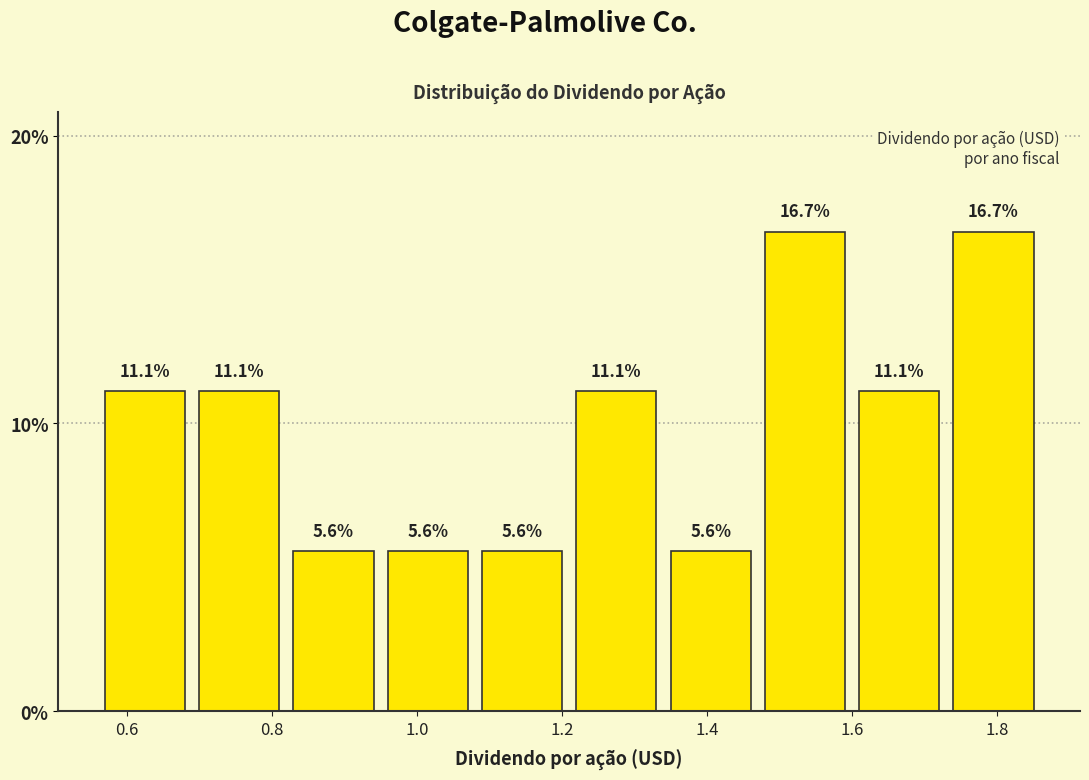

Reading left to right, list every bar in this chart as the range it spans on the x-axis followed by its height. The bar edges are not printed on the chart, so give them approximately, as read against the axis.

0.56 to 0.69: 11.1
0.69 to 0.82: 11.1
0.82 to 0.95: 5.6
0.95 to 1.08: 5.6
1.08 to 1.21: 5.6
1.21 to 1.34: 11.1
1.34 to 1.47: 5.6
1.47 to 1.60: 16.7
1.60 to 1.73: 11.1
1.73 to 1.86: 16.7